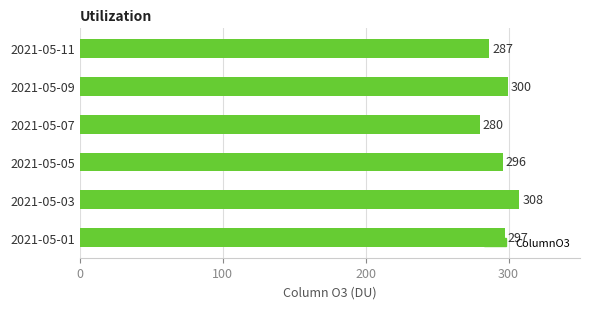

True or false: the data shows 286.6 at 2021-05-11.

True